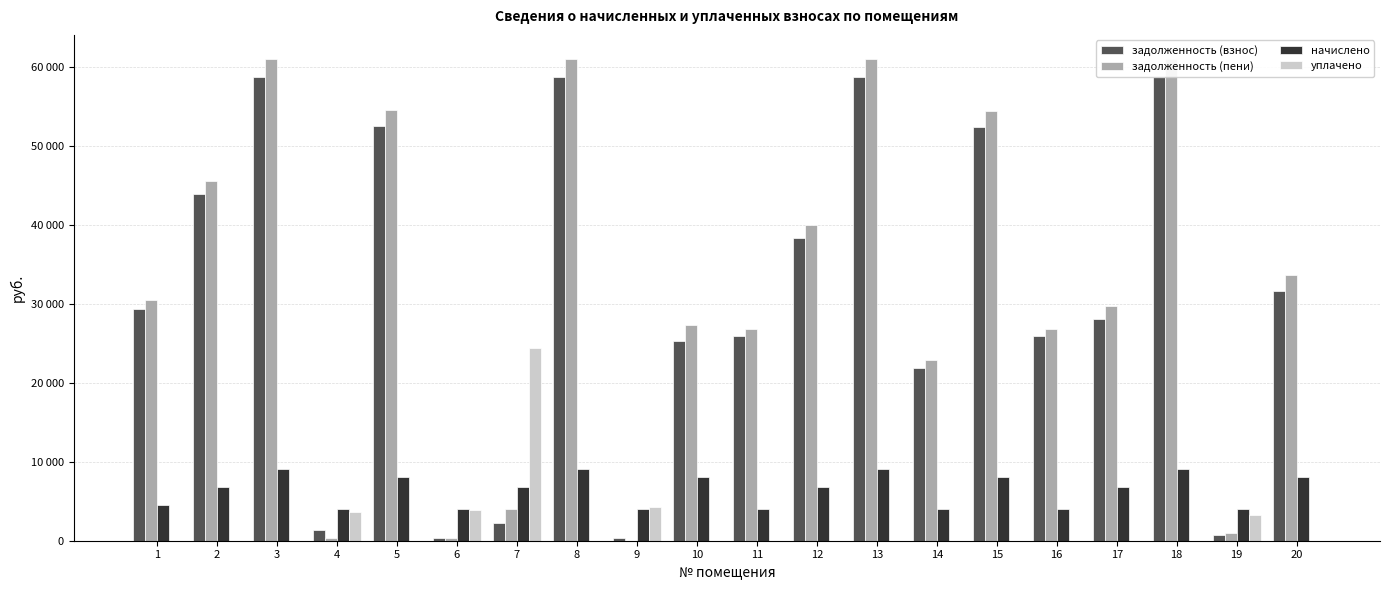

Reading right to left, what are all the values shown in this chart?

задолженность (взнос): 31677.5	716.4	58797.4	28060.0	25890.7	52464.5	21950.7	58797.4	38333.0	25890.7	25304.3	333.6	58735.2	2262.4	333.7	52526.4	1334.6	58797.4	43958.4	29367.6
задолженность (пени): 33705.5	1001.2	61070.2	29756.8	26891.5	54492.5	22951.5	61070.2	40029.8	26891.5	27334.7	1.4	61005.6	3959.2	333.7	54556.8	331.7	61070.2	45657.6	30502.8
начислено: 8112.0	4003.2	9091.2	6787.2	4003.2	8112.0	4003.2	9091.2	6787.2	4003.2	8121.6	4003.2	9081.6	6787.2	4004.2	8121.6	4004.2	9091.2	6796.8	4540.8
уплачено: 0.0	3273.0	0.0	0.0	0.0	0.0	0.0	0.0	0.0	0.0	0.0	4272.9	0.0	24478.8	3941.6	0.0	3672.5	0.0	0.0	0.0